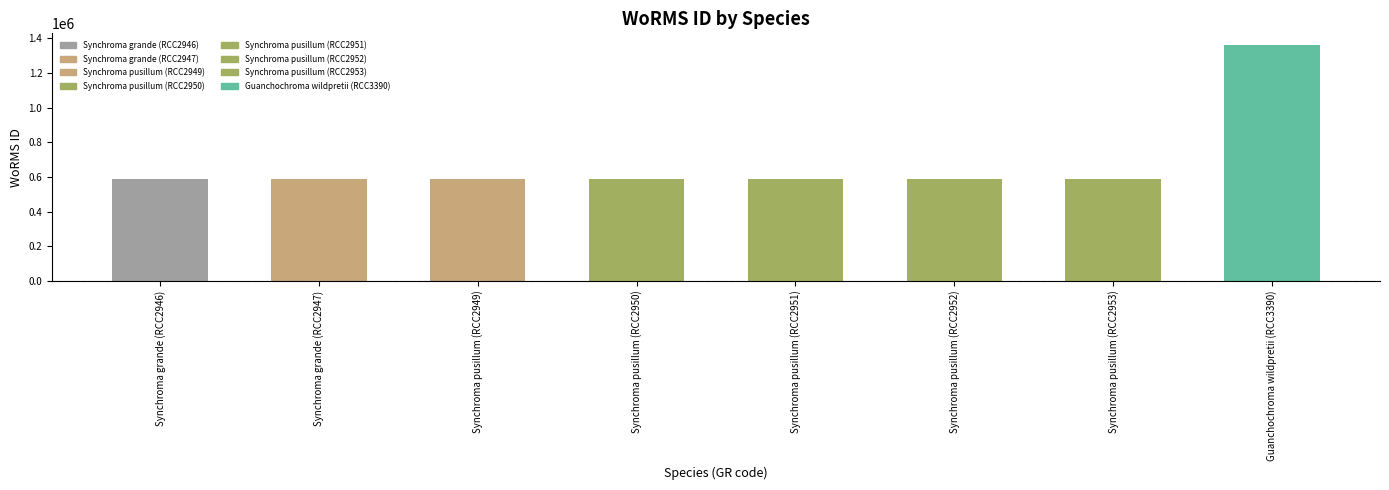

What is the label of the 7th bar from the right?

Synchroma grande (RCC2947)